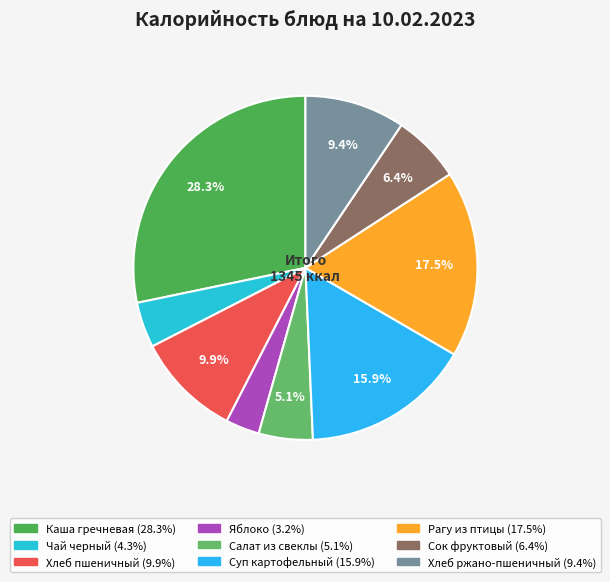

Is there a majority slice in this chart?

No